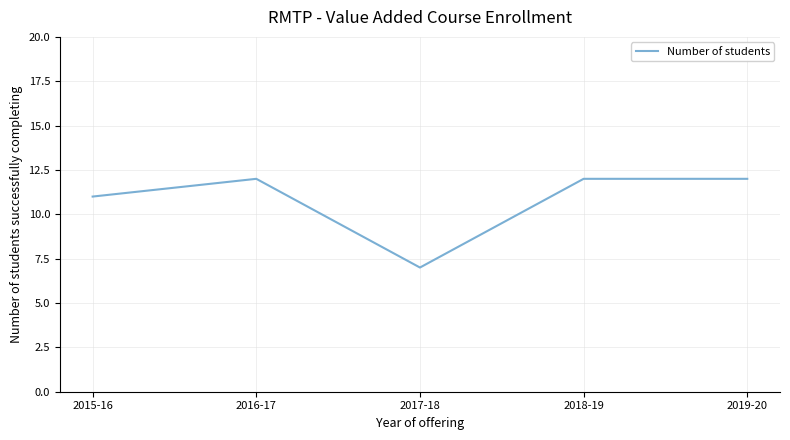

What position from the right is 2016-17?

4